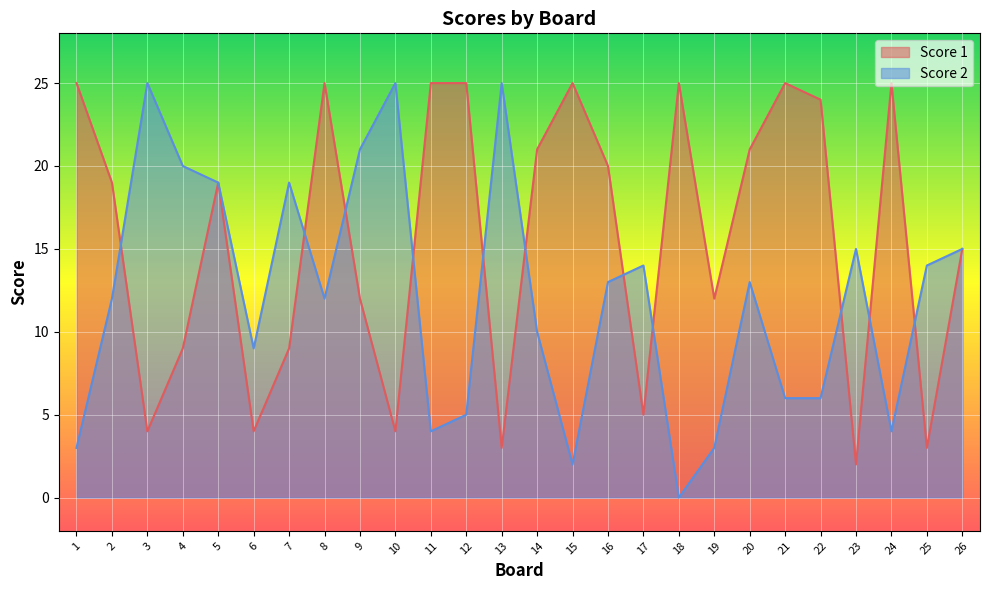

Count the number of data series in this chart.

2